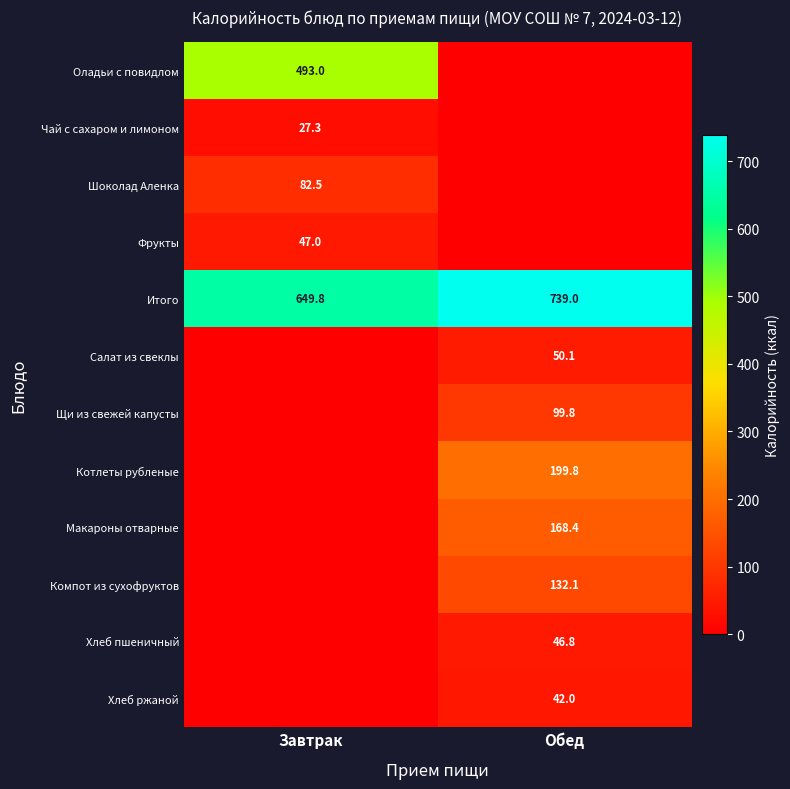

The value of Компот из сухофруктов at Обед is 204.8. True or false?

False